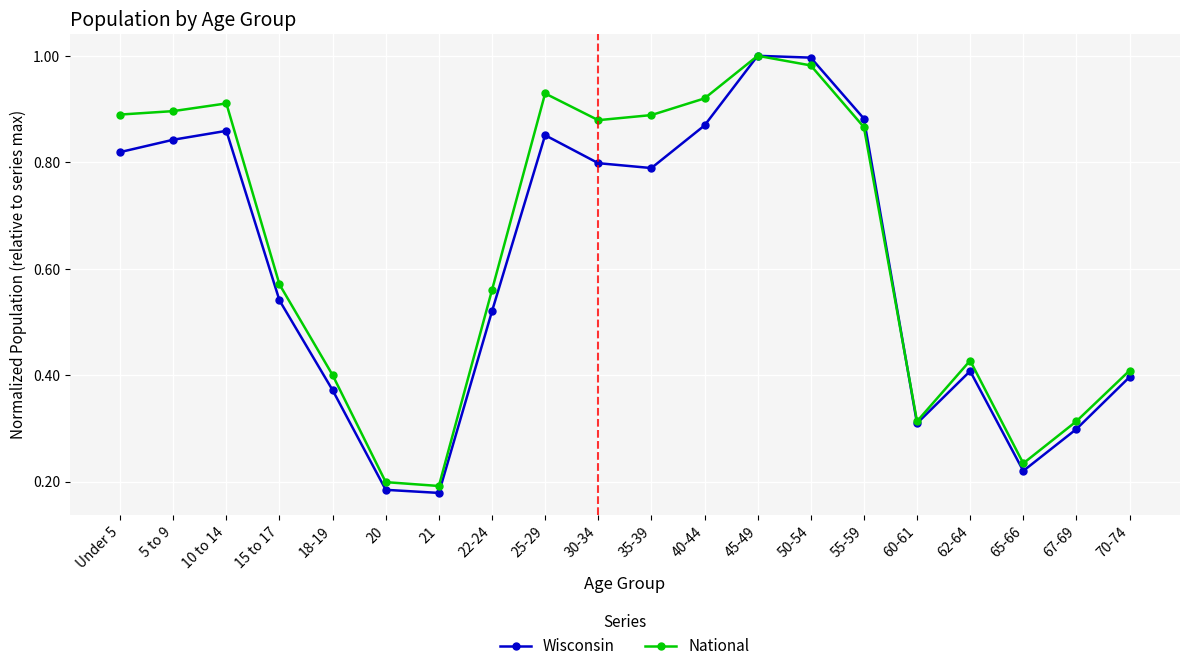

Rank the series by their average value, from highest to lowest.

National, Wisconsin